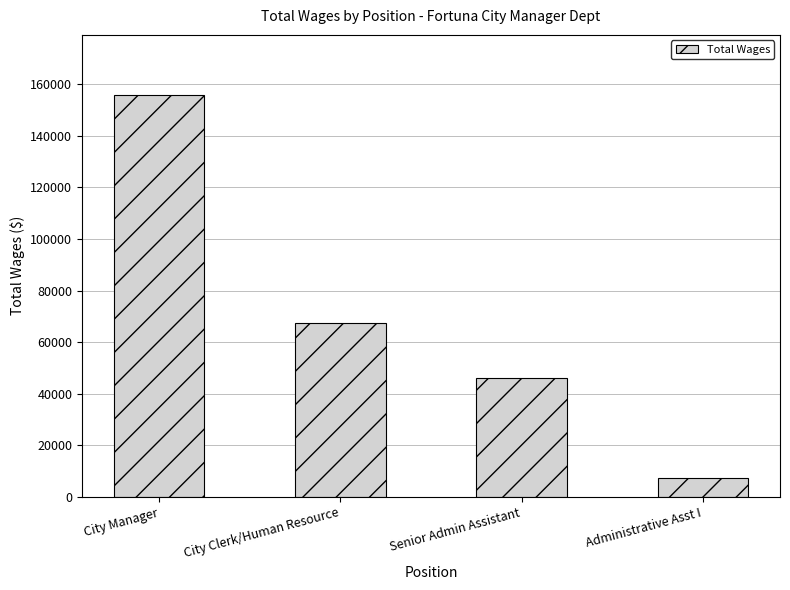

Between City Clerk/Human Resource and Senior Admin Assistant, which is larger?

City Clerk/Human Resource